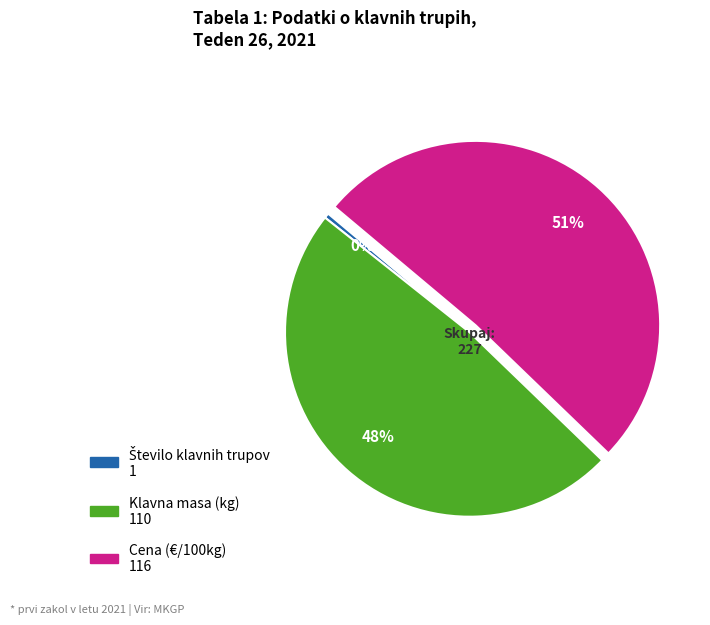

Is there a majority slice in this chart?

Yes